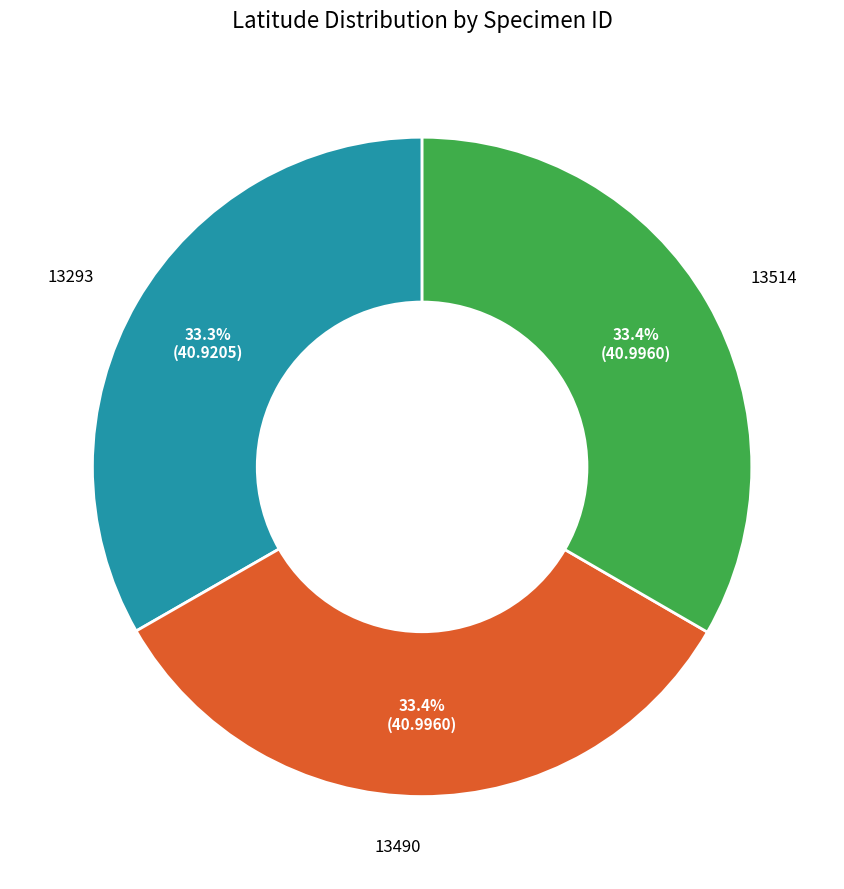

What is the total percentage of 13514 and 13293?

66.6%